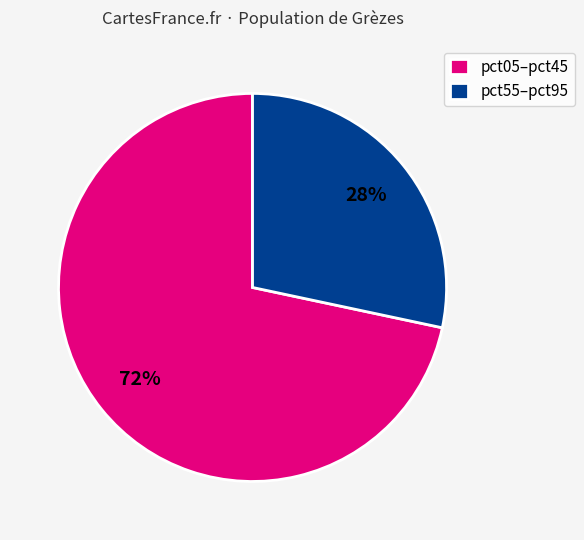

Does pct05–pct45 account for over 50% of the chart?

Yes